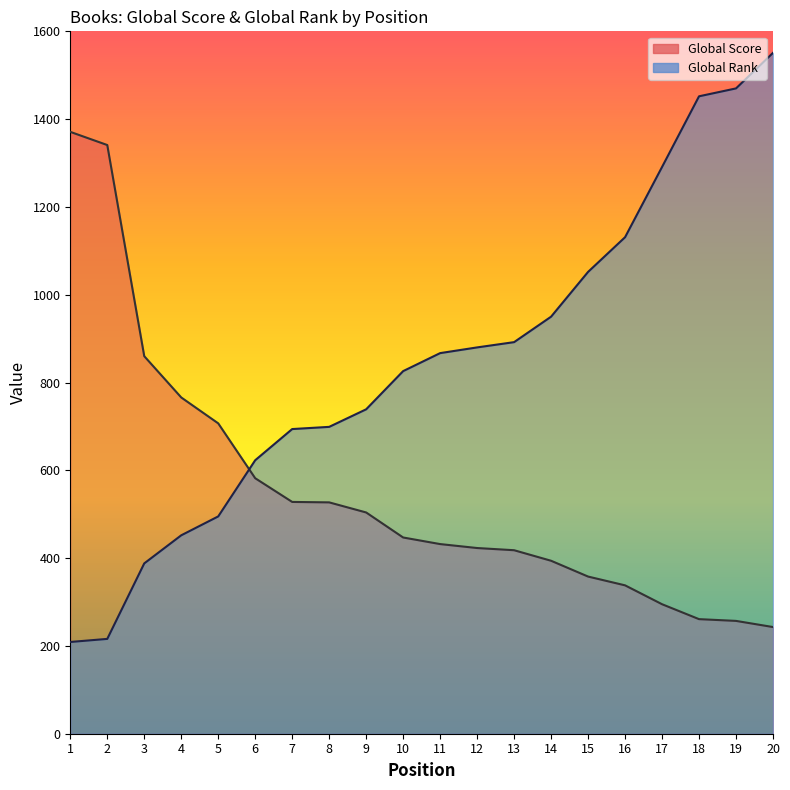

List the series in order of their overall mean, lowest first.

Global Score, Global Rank